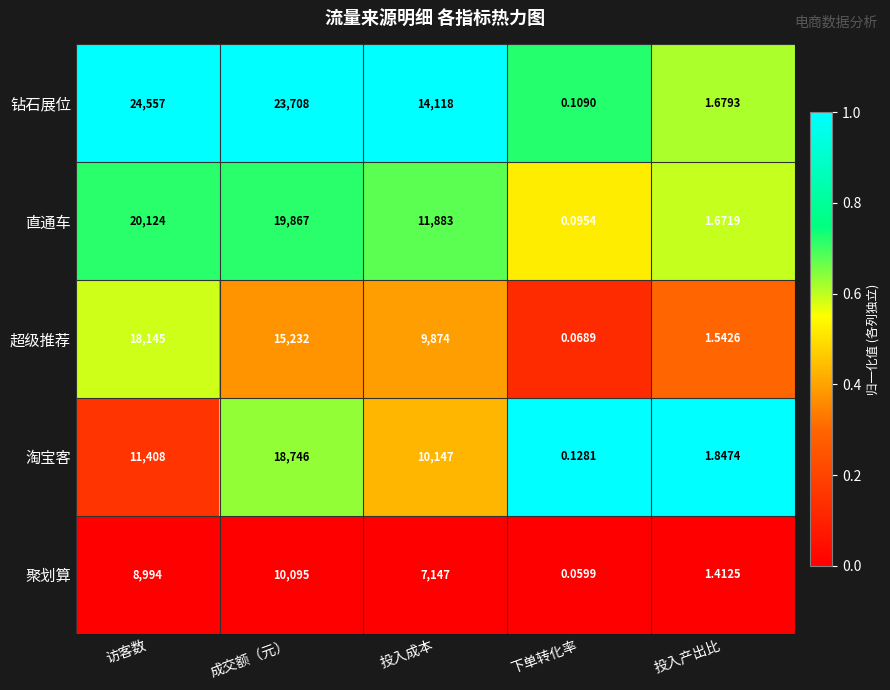

At which category is the sum across all series the highest?

成交额（元）